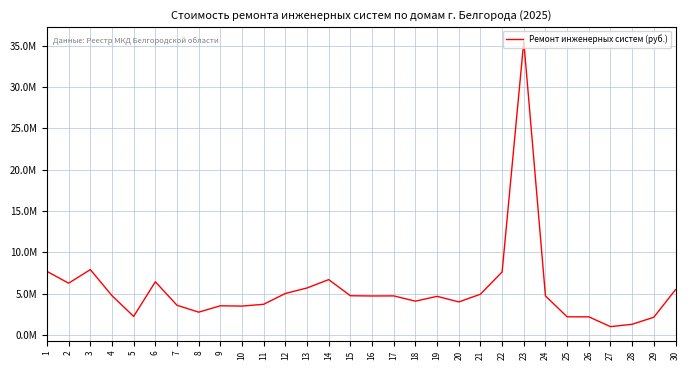

Between 25 and 17, which is larger?

17